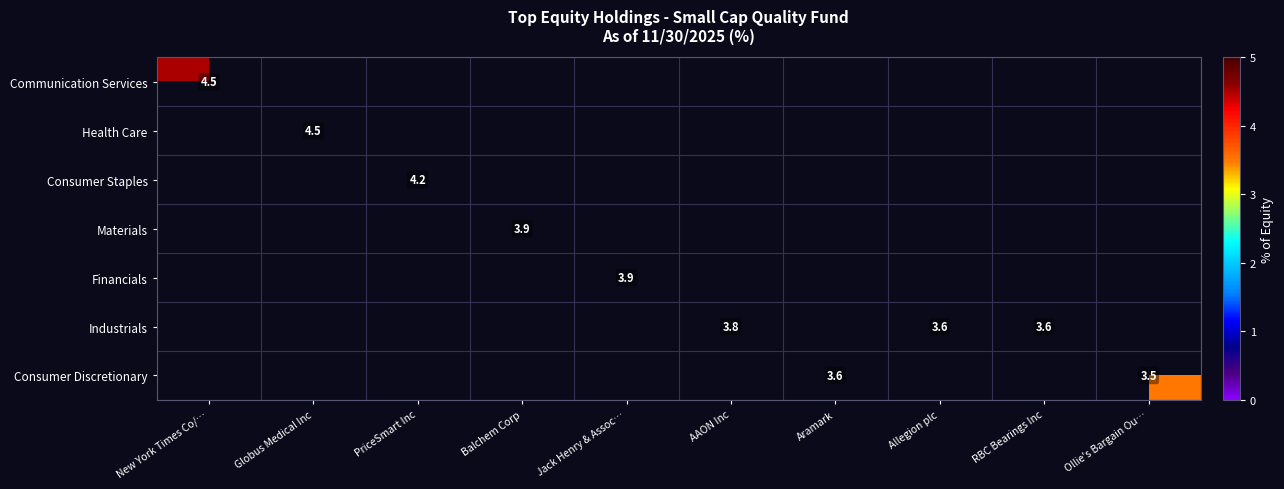

True or false: Health Care has a value of 4.5 at Globus Medical Inc.

True